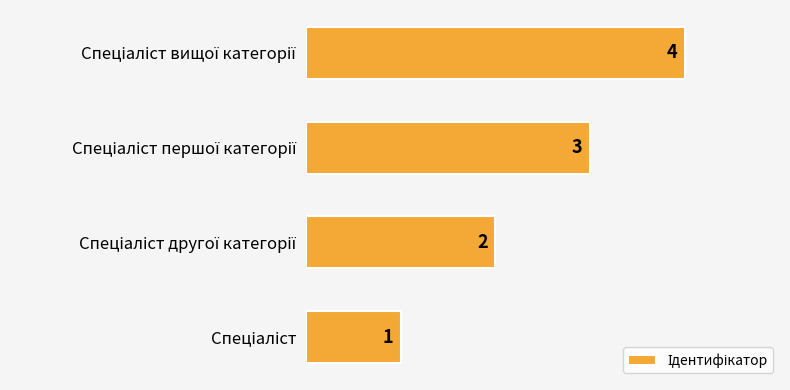

Count the values in the range 2 to 4.

3